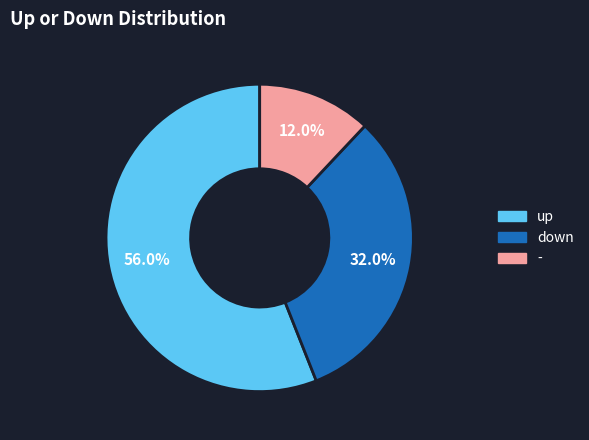

What percentage is the - slice, to the nearest percent?

12%